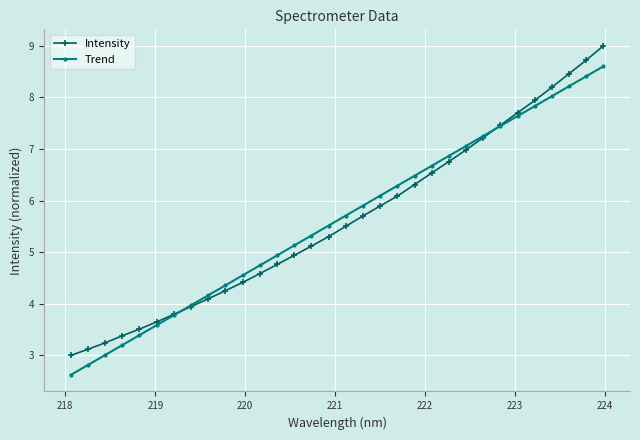

How many intersections are there between Intensity and Trend?

2